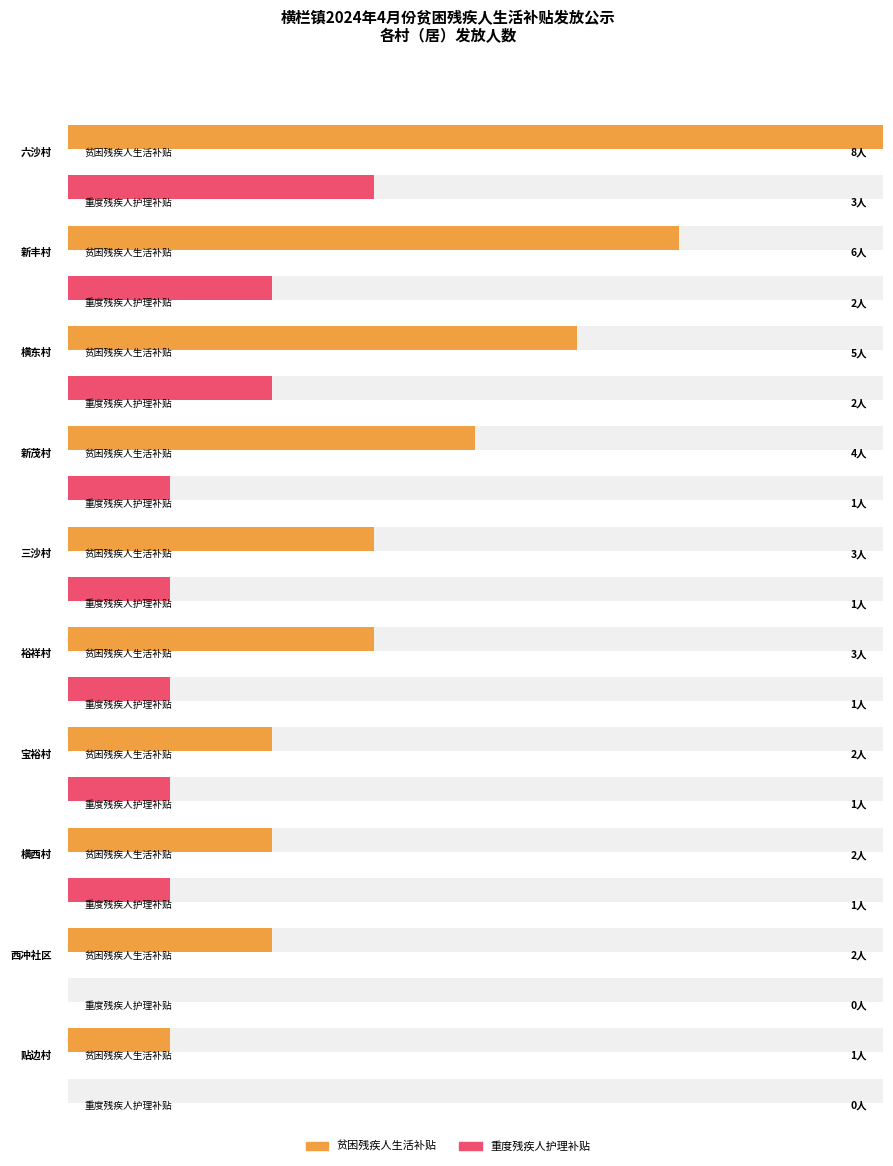

List the series in order of their peak value, lowest first.

重度残疾人护理补贴, 贫困残疾人生活补贴